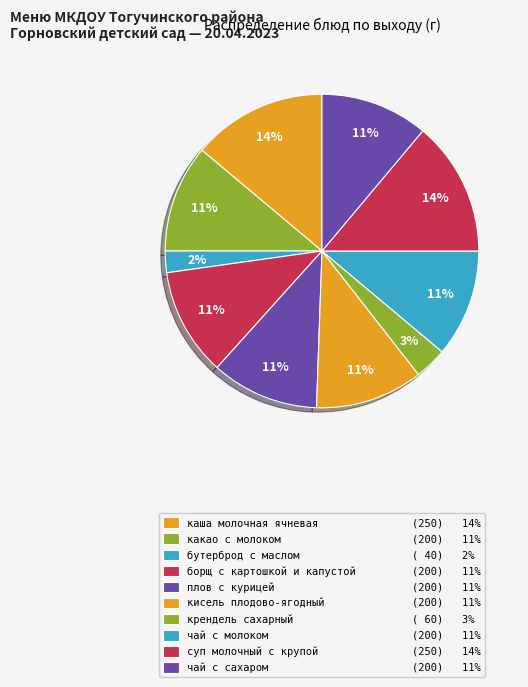

Count the number of slices in the pie.

10